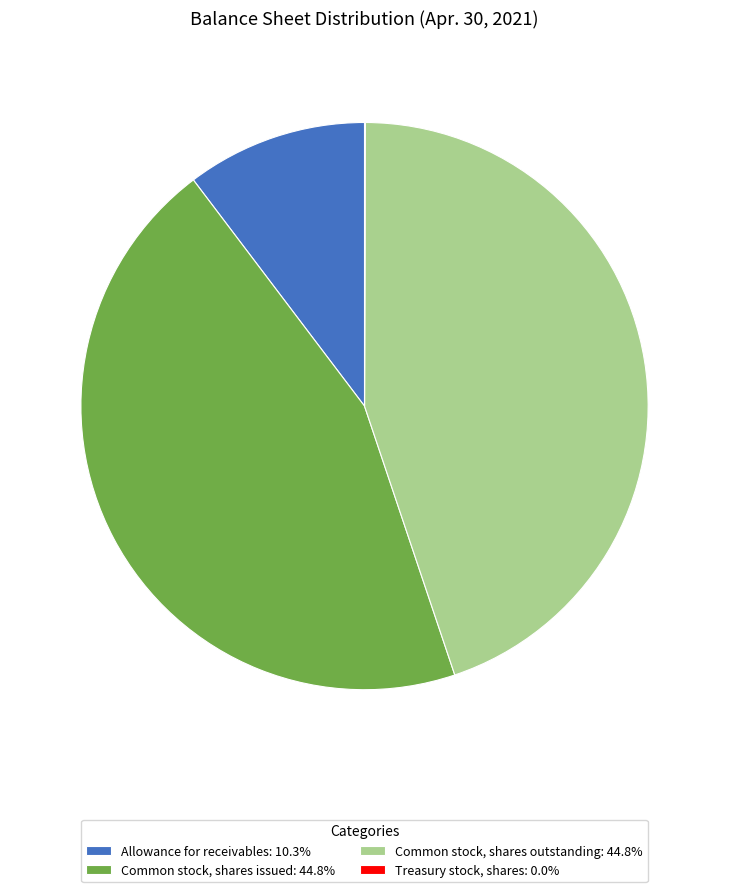

Combined, do Common stock, shares issued: 44.8% and Allowance for receivables: 10.3% account for over 50%?

Yes